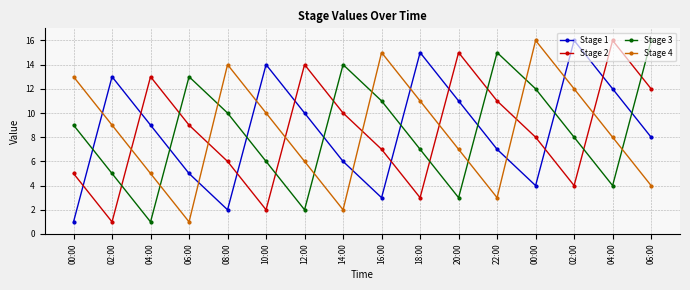

Which series has the widest spread of values?

Stage 1